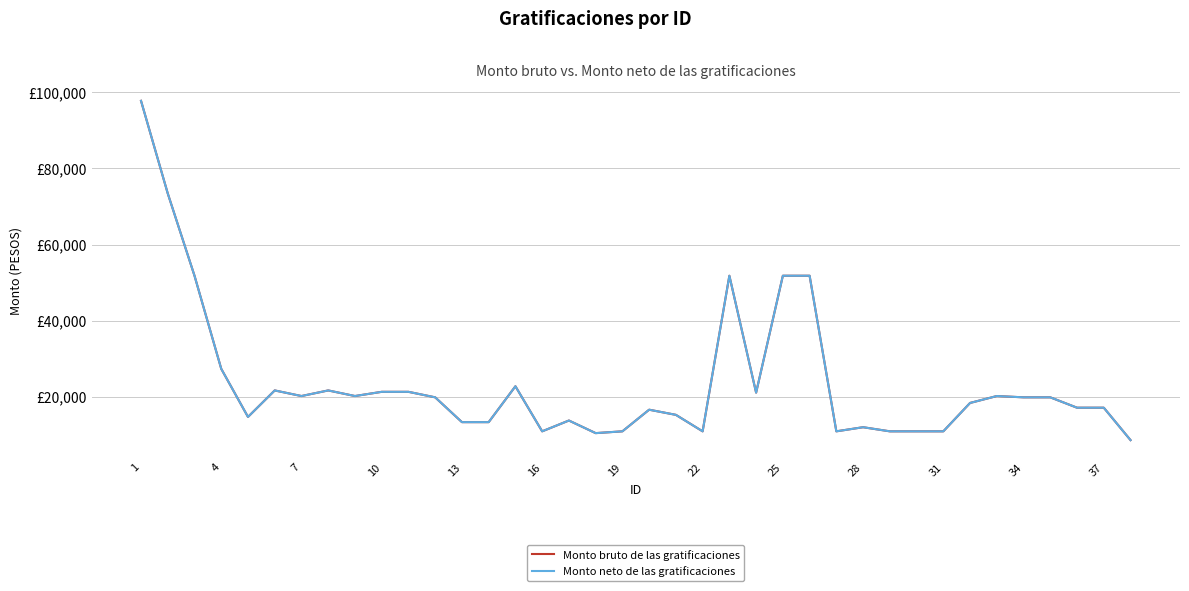

What is the sum of all Monto neto de las gratificaciones values?

900394.0